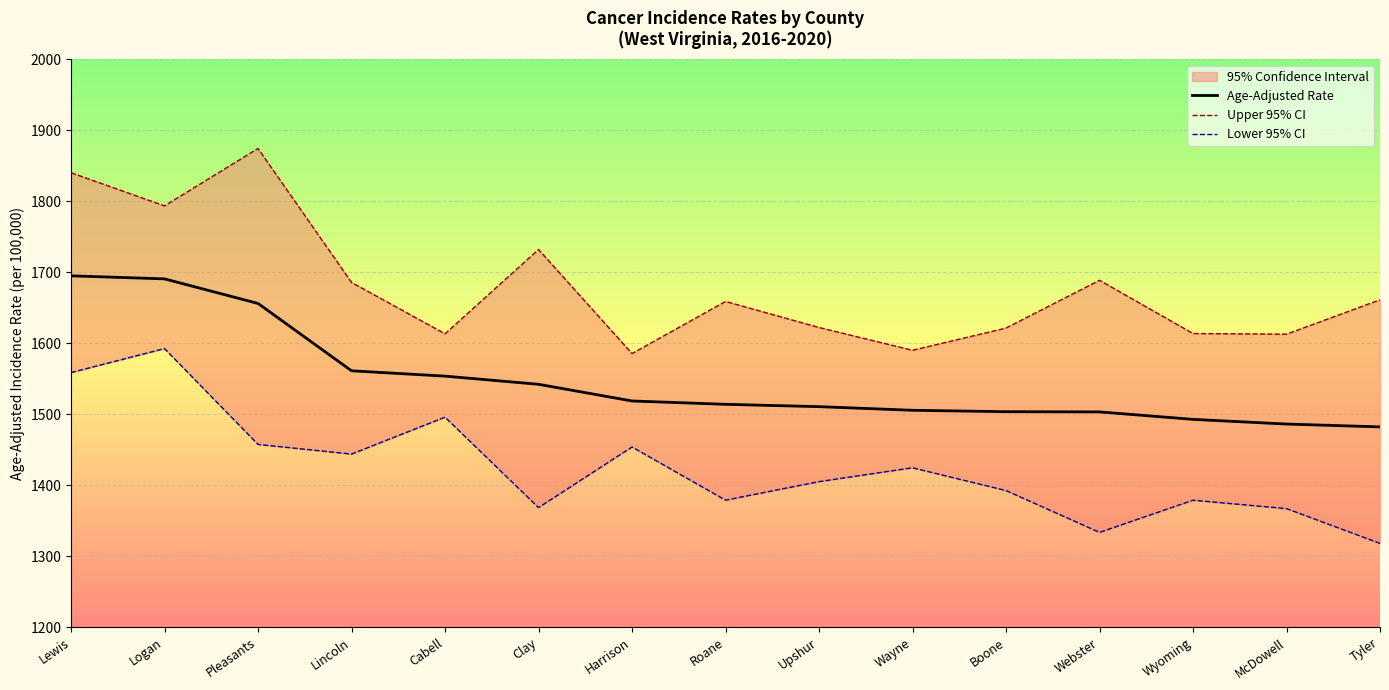

What is the highest value of the Age-Adjusted Rate series?

1695.0